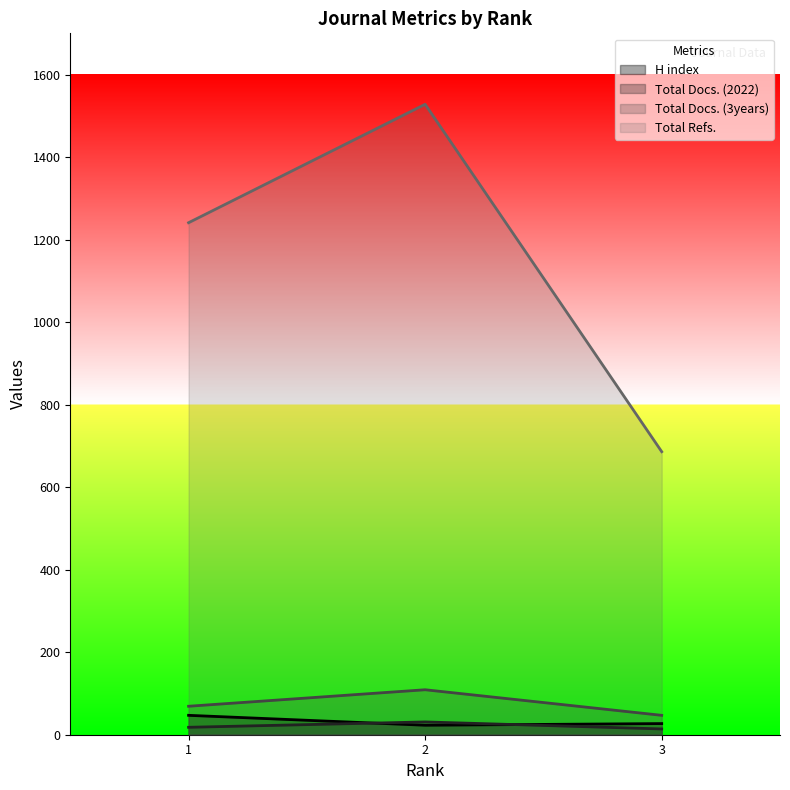

What is the average value of the Total Refs. series?

1152